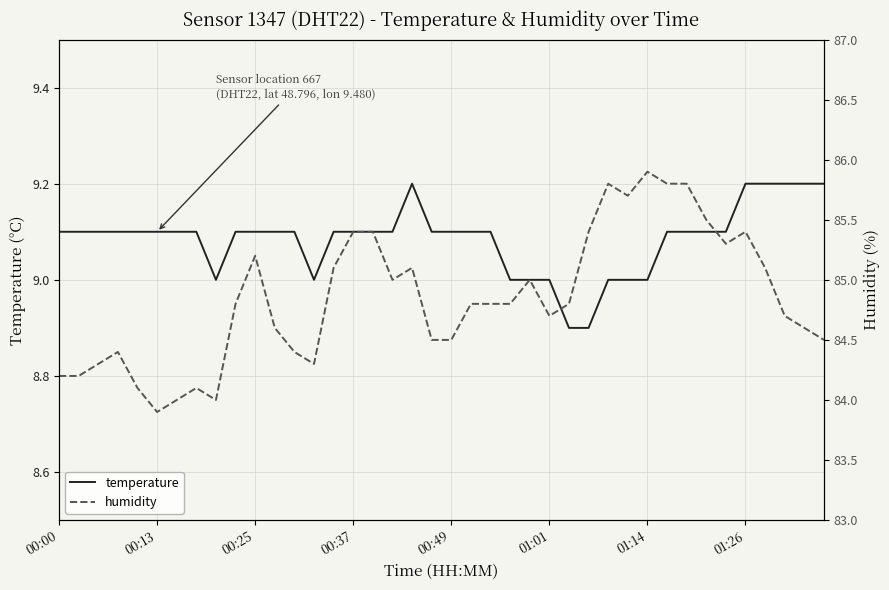

The temperature series shows 4.5 at 00:25. True or false?

False